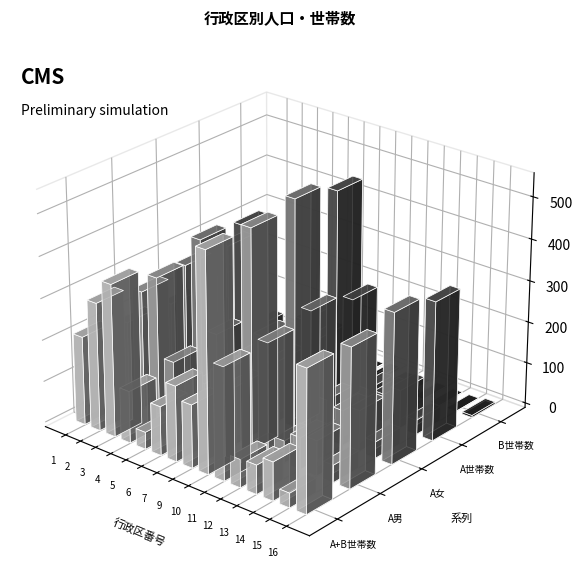

How many series are shown in this chart?

5